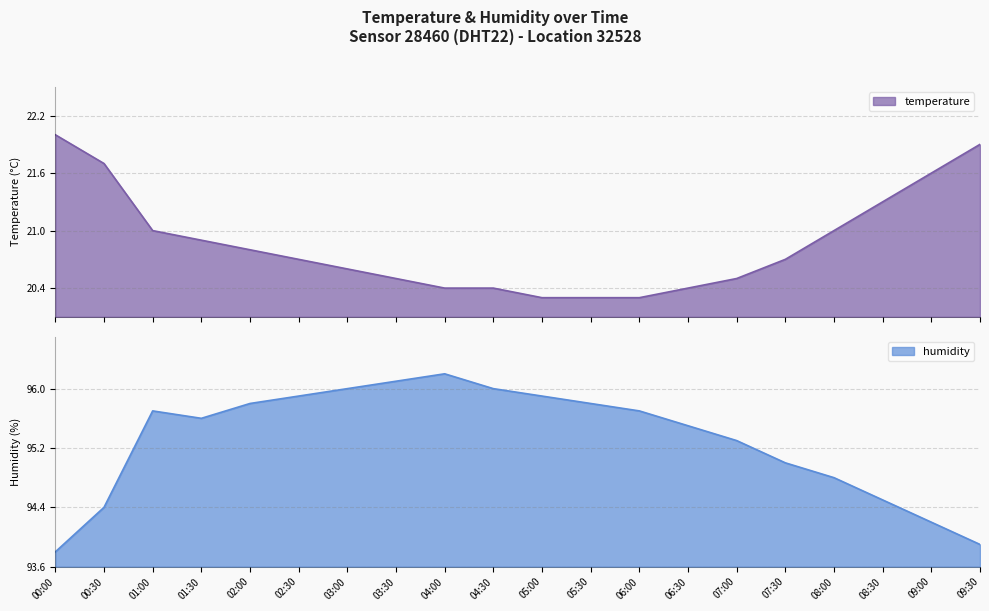

How many lines are shown in the chart?

2